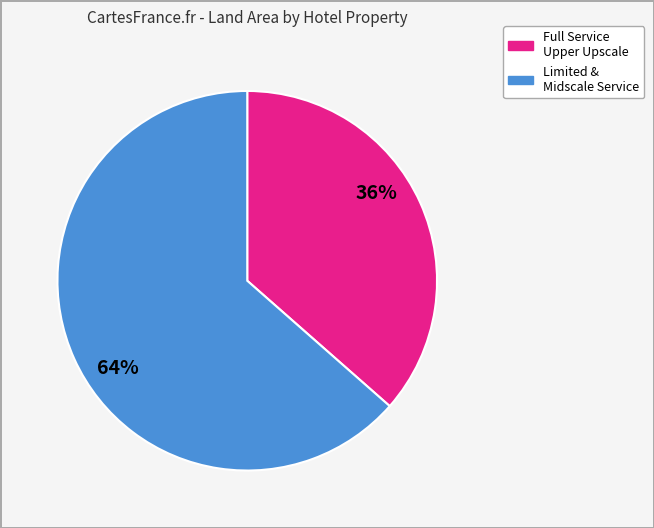

Is there a majority slice in this chart?

Yes